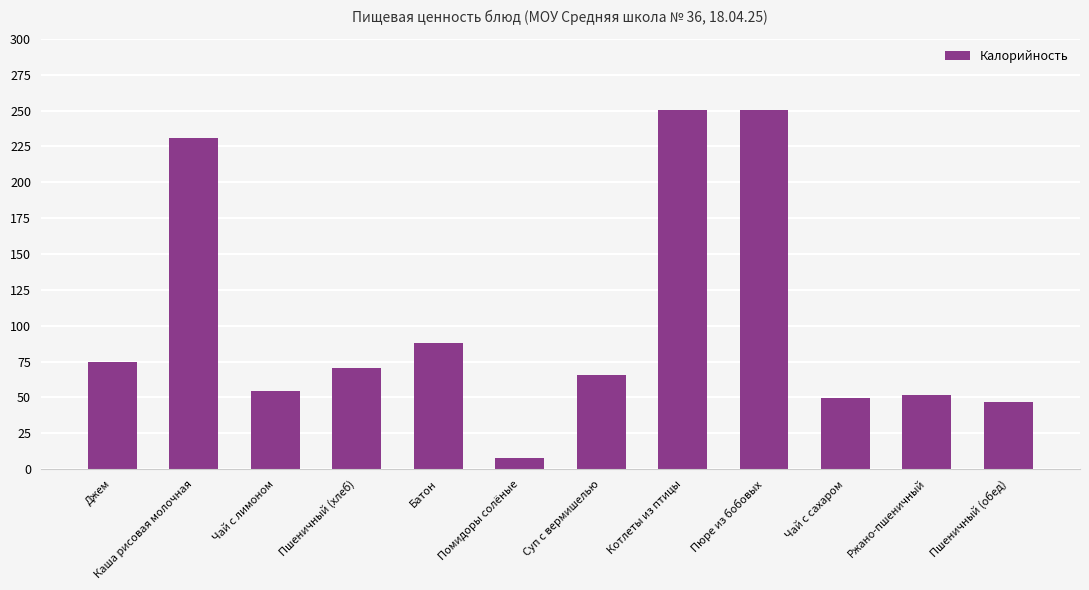

What is the difference between the maximum and second lowest values?

203.7